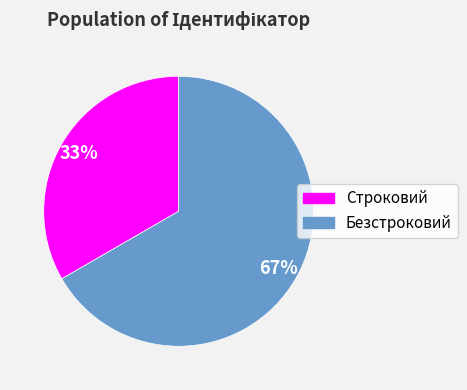

To the nearest percent, what is the combined percentage of Строковий and Безстроковий?

100%